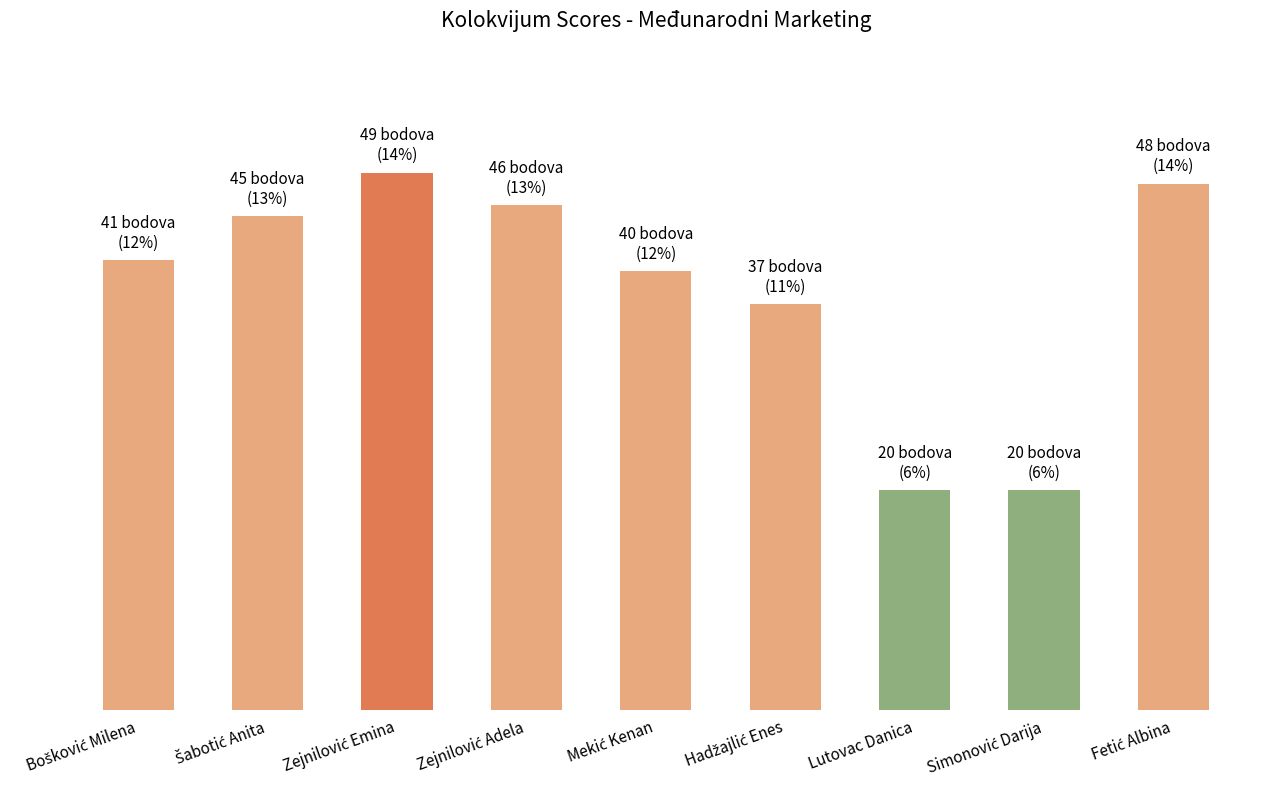

Reading left to right, extract all data points from this chart.

Bošković Milena=41	Šabotić Anita=45	Zejnilović Emina=49	Zejnilović Adela=46	Mekić Kenan=40	Hadžajlić Enes=37	Lutovac Danica=20	Simonović Darija=20	Fetić Albina=48